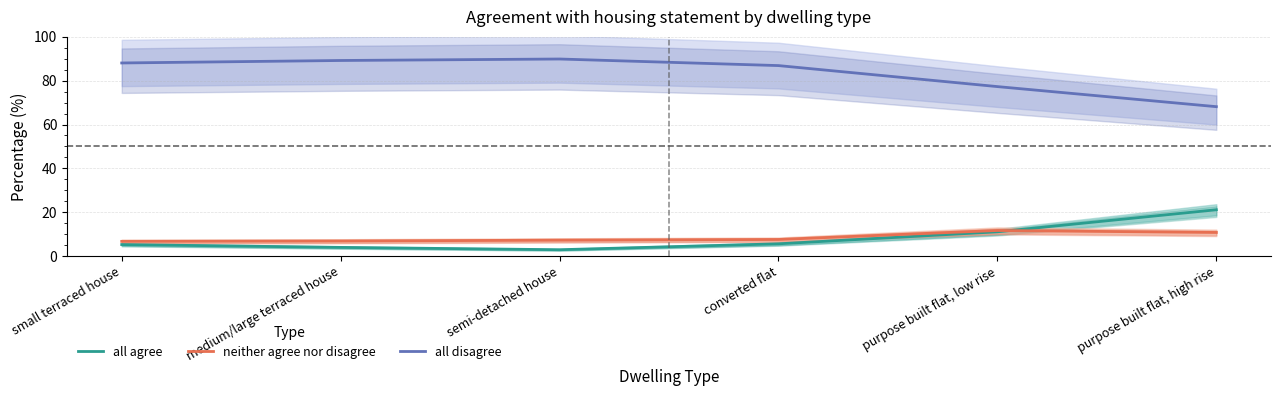

What are all the series names shown in the legend?

all agree, neither agree nor disagree, all disagree